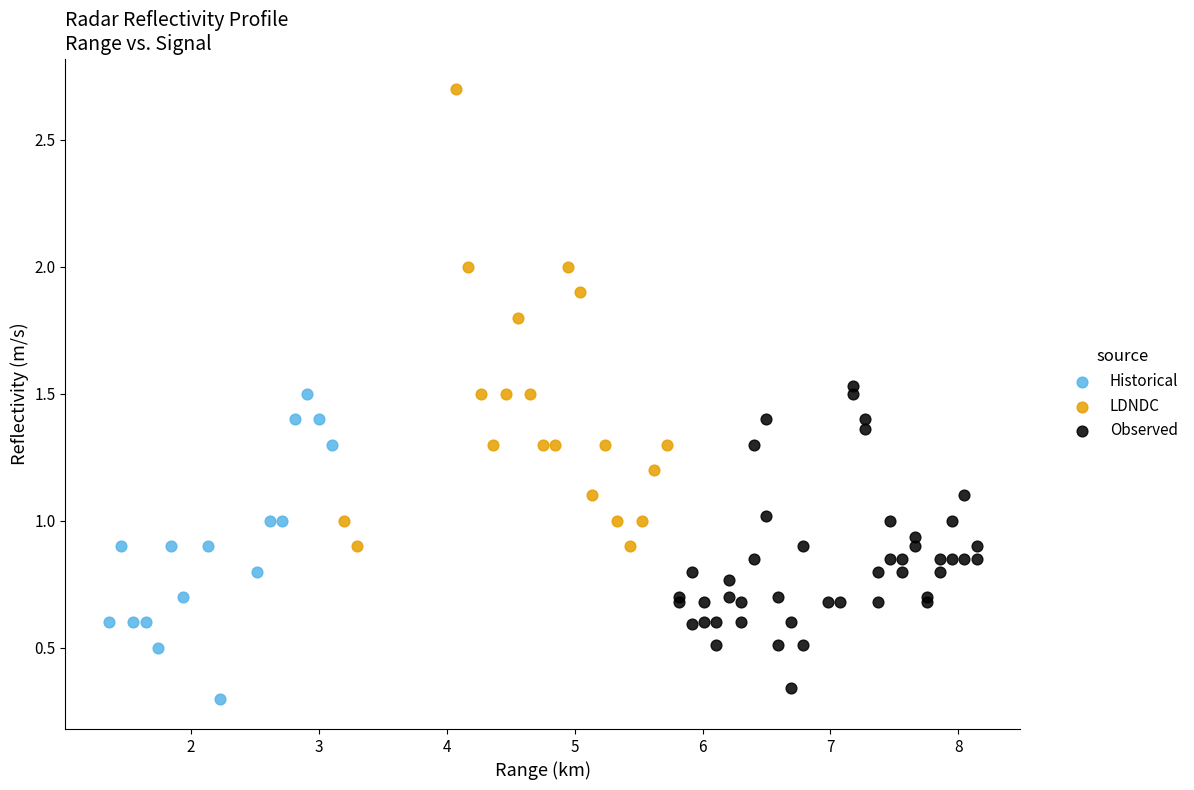

Which series contains the highest Y value?

LDNDC